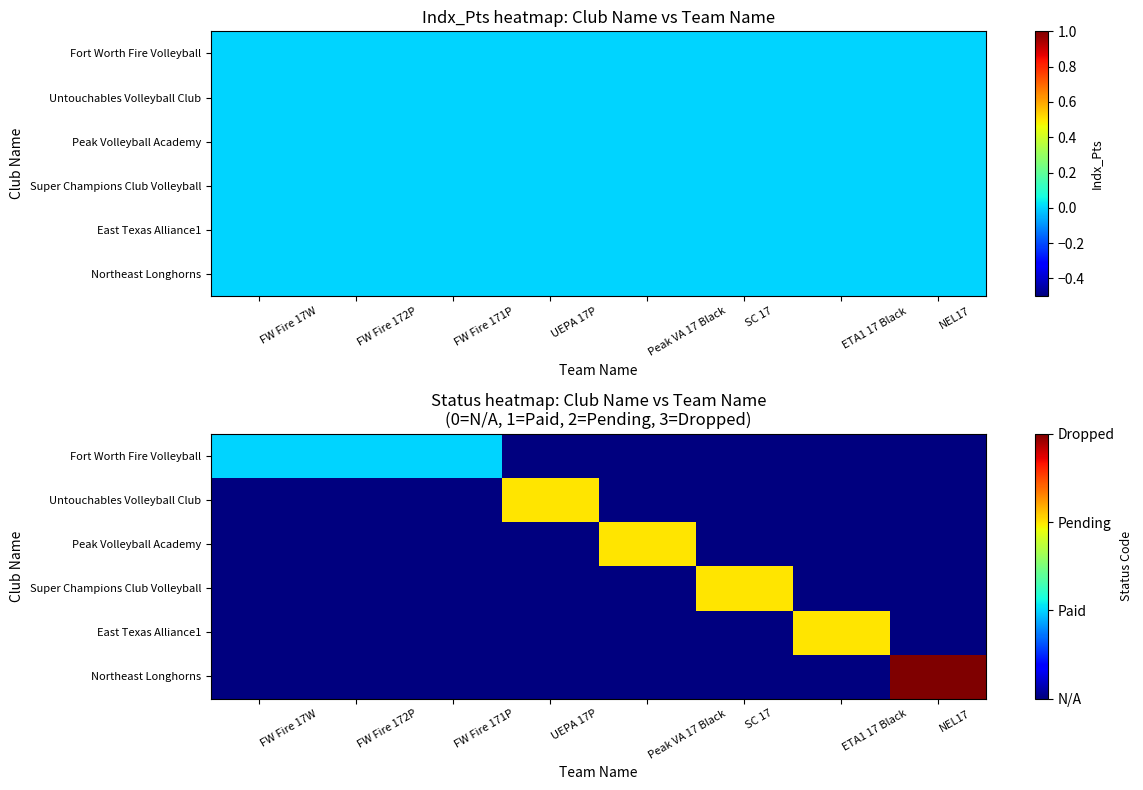

The value of Untouchables Volleyball Club at NEL17 is 0. True or false?

True